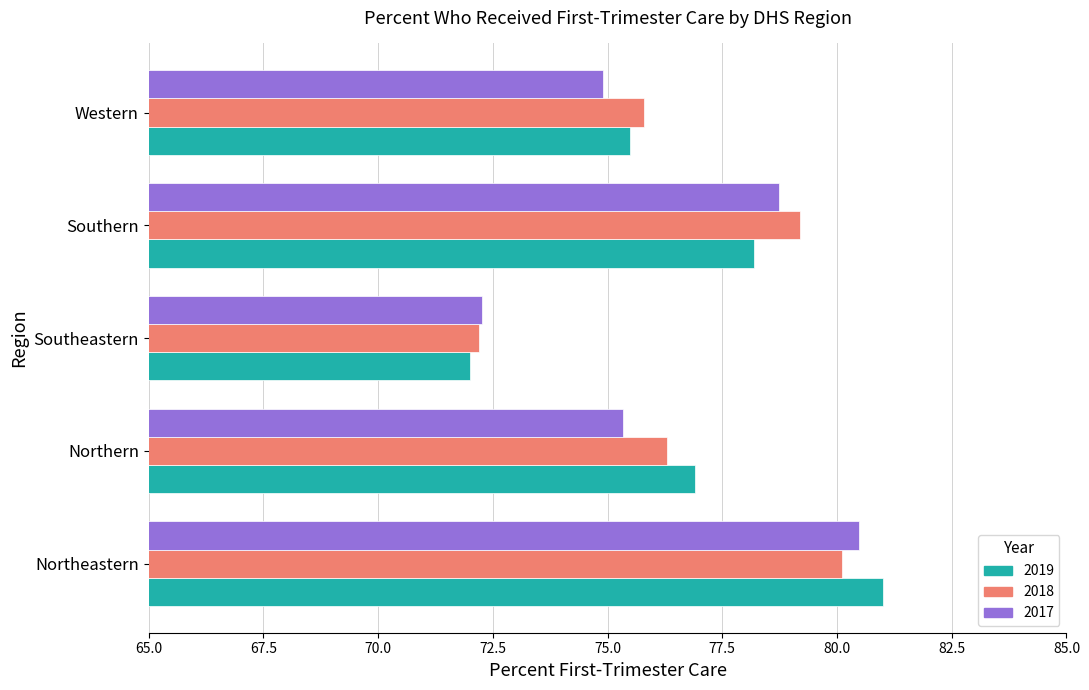

Rank the categories by 2017 value from lowest to highest.

Southeastern, Western, Northern, Southern, Northeastern